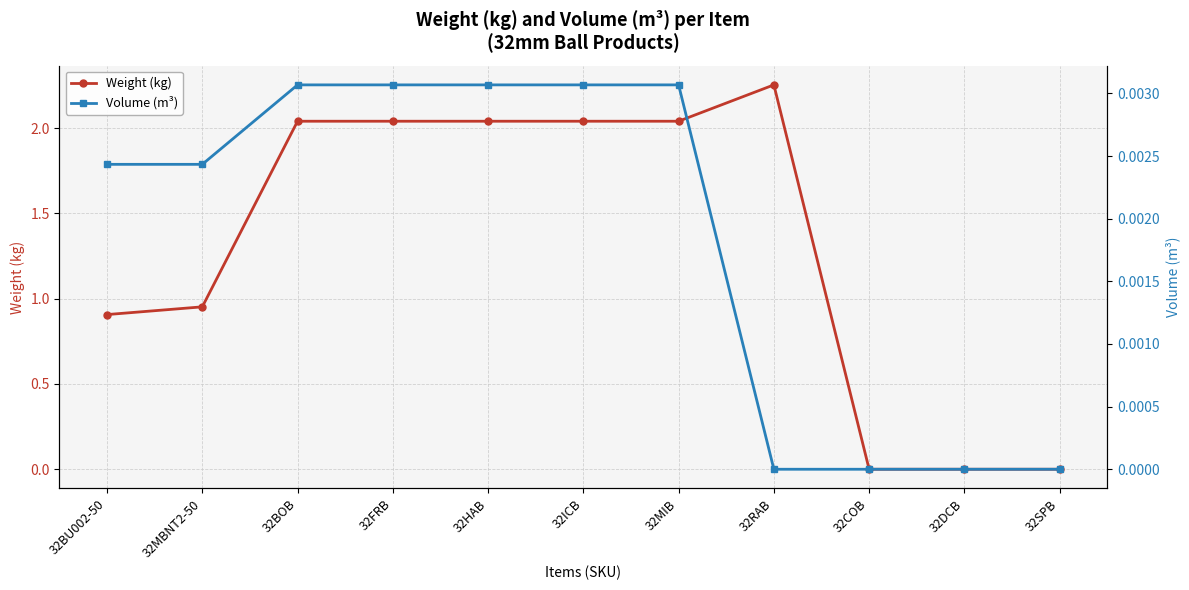

Which series has the widest spread of values?

Weight (kg)